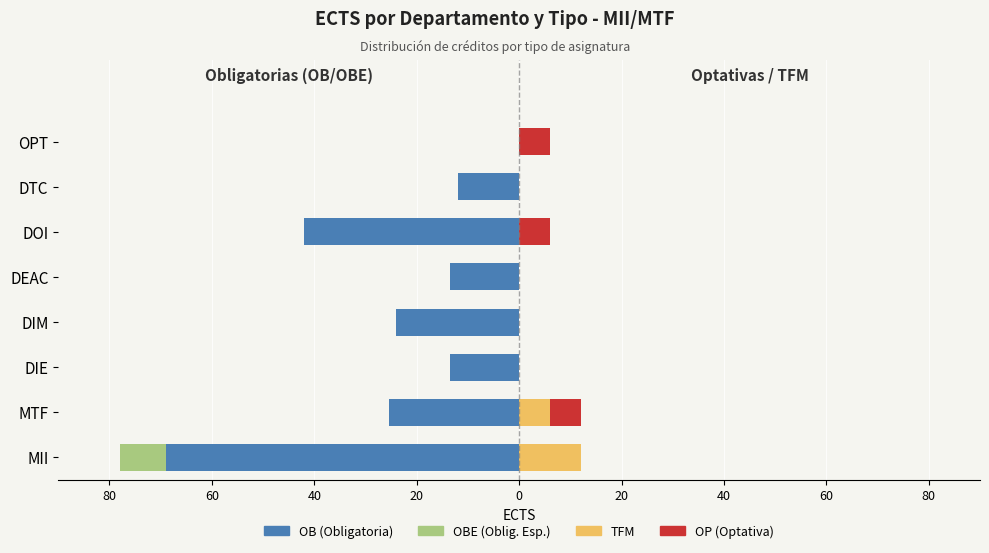

Reading left to right, what are all the values shown in this chart?

OB (Obligatoria): -69.0	-25.5	-13.5	-24.0	-13.5	-42.0	-12.0	0.0
OBE (Oblig. Esp.): -9.0	0.0	0.0	0.0	0.0	0.0	0.0	0.0
TFM: 12.0	6.0	0.0	0.0	0.0	0.0	0.0	0.0
OP (Optativa): 0.0	6.0	0.0	0.0	0.0	6.0	0.0	6.0